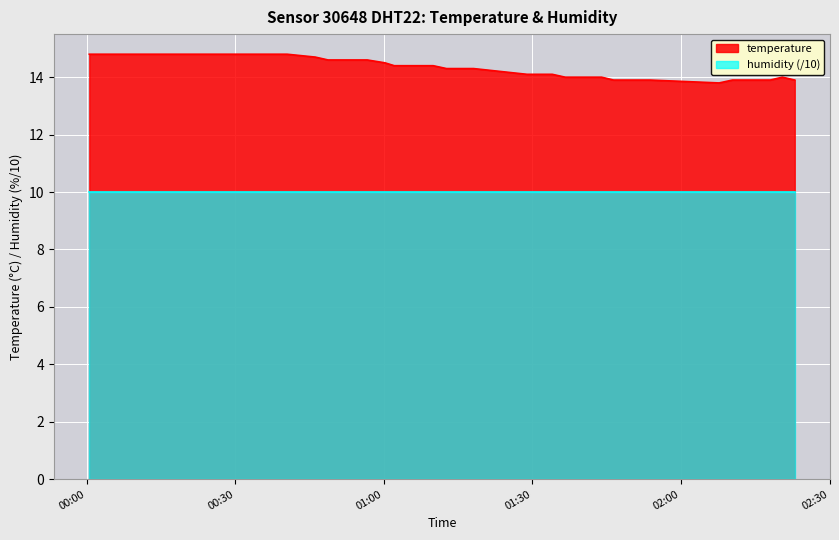

What is the minimum value shown in the chart?

10.0